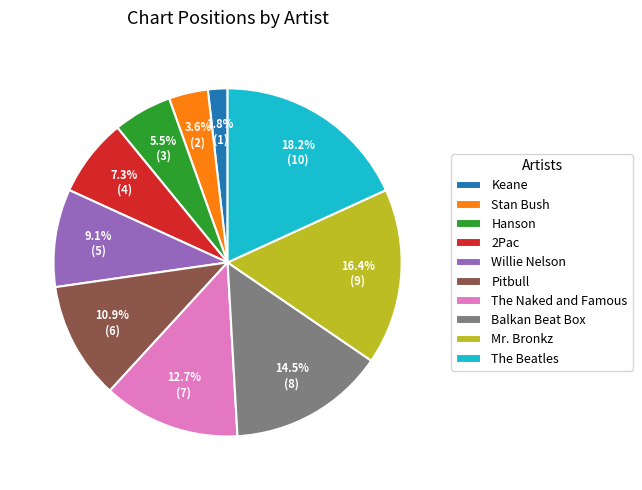

To the nearest percent, what is the difference between the Hanson and Balkan Beat Box slice percentages?

9%